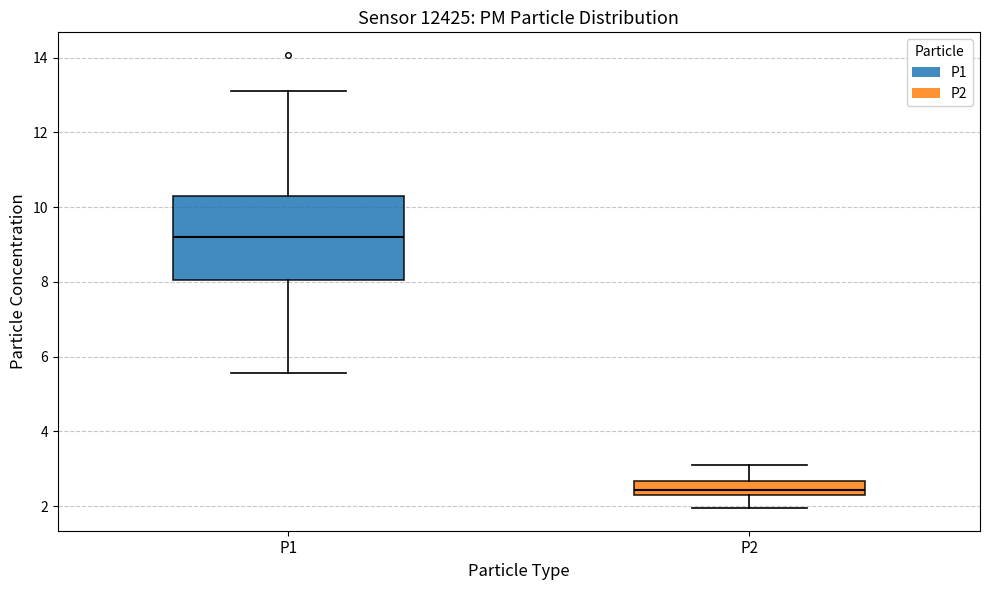

Which box's median line is the lowest?

P2